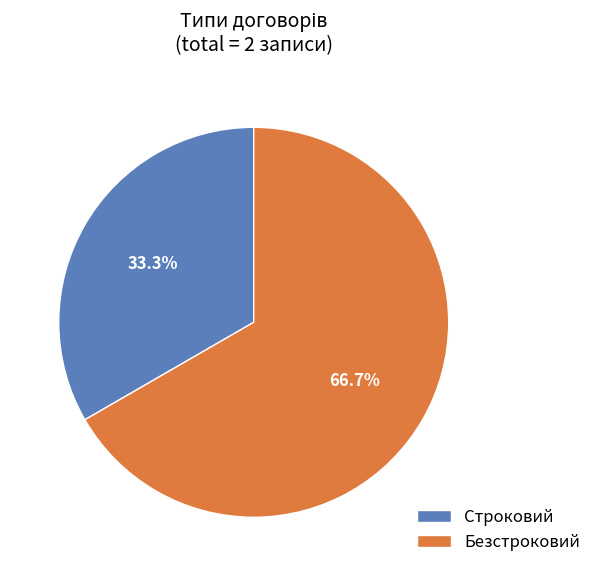

True or false: Строковий accounts for 33% of the total.

True